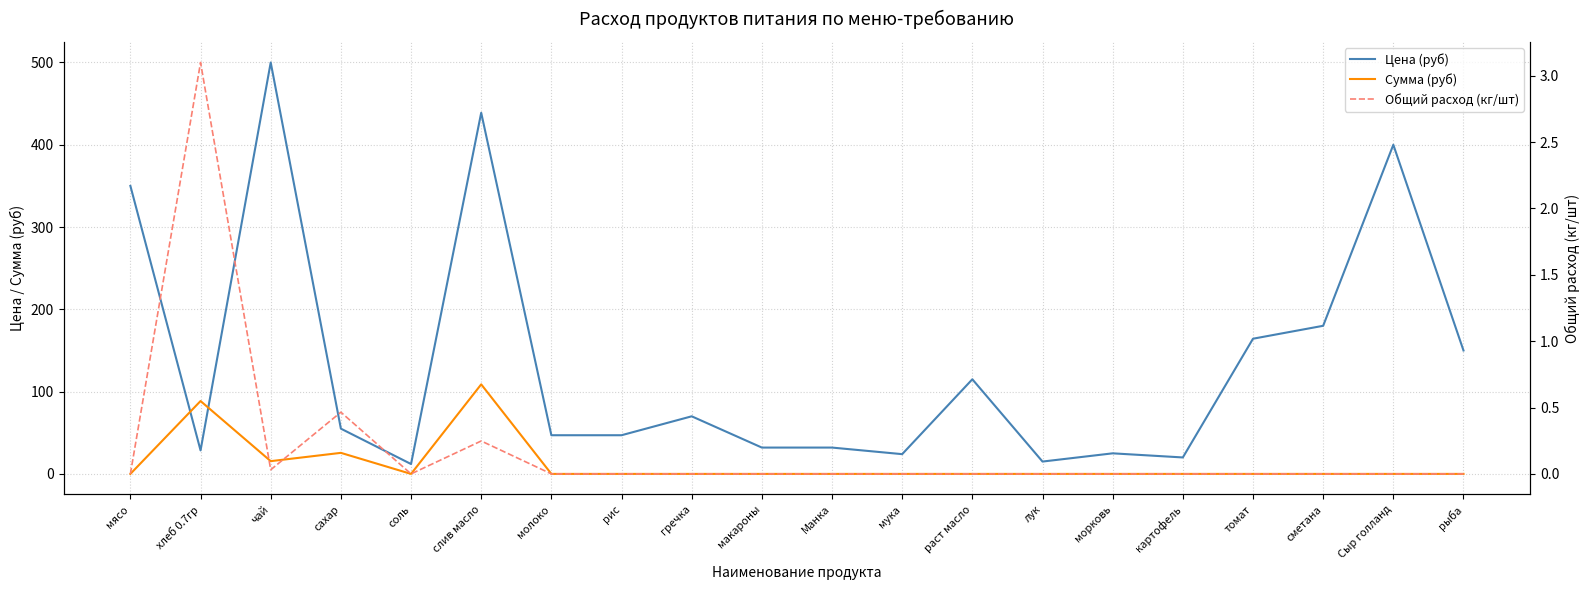

Reading left to right, transcribe all the data shown in this chart.

Цена (руб): 350.0	28.6	500.0	55.0	12.0	438.9	47.0	47.0	70.0	32.0	32.0	24.0	115.0	15.0	25.0	20.0	164.3	180.0	400.0	150.0
Сумма (руб): 0.0	88.6	15.5	25.6	0.0	108.8	0.0	0.0	0.0	0.0	0.0	0.0	0.0	0.0	0.0	0.0	0.0	0.0	0.0	0.0
Общий расход (кг/шт): 0.0	3.1	0.0	0.5	0.0	0.2	0.0	0.0	0.0	0.0	0.0	0.0	0.0	0.0	0.0	0.0	0.0	0.0	0.0	0.0